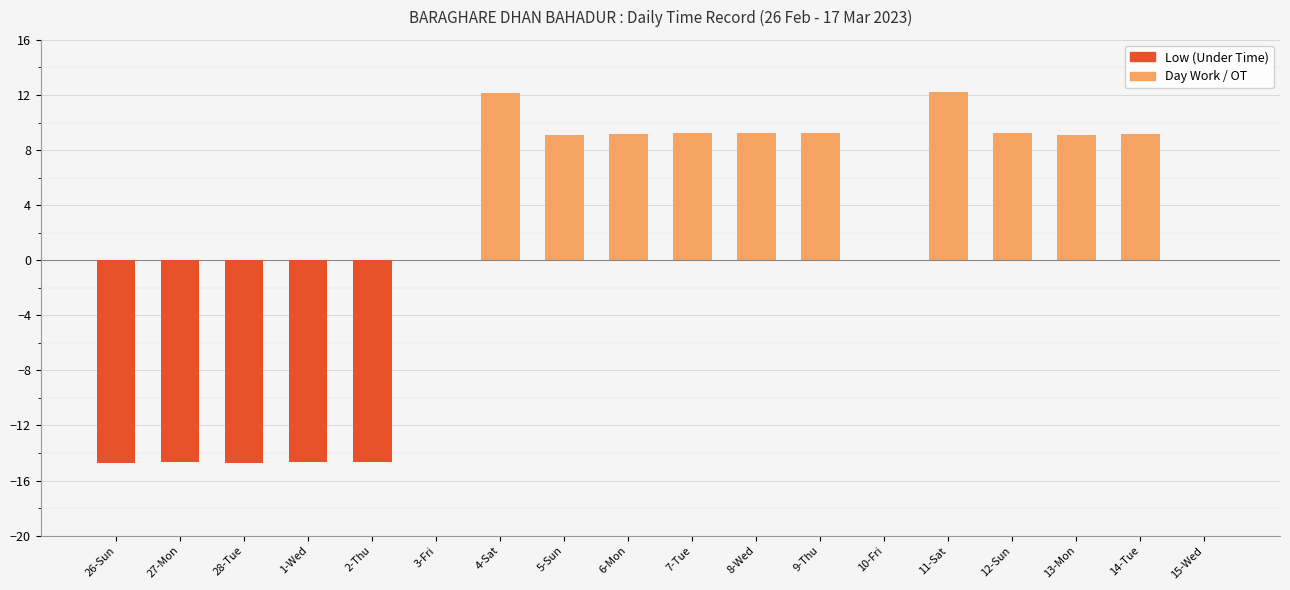

Reading left to right, transcribe all the data shown in this chart.

Low (Under Time): 26-Sun=-14.7	27-Mon=-14.7	28-Tue=-14.7	1-Wed=-14.7	2-Thu=-14.6	3-Fri=0.0	4-Sat=0.0	5-Sun=0.0	6-Mon=0.0	7-Tue=0.0	8-Wed=0.0	9-Thu=0.0	10-Fri=0.0	11-Sat=0.0	12-Sun=0.0	13-Mon=0.0	14-Tue=0.0	15-Wed=0.0
Day Work / OT: 26-Sun=0.0	27-Mon=0.0	28-Tue=0.0	1-Wed=0.0	2-Thu=0.0	3-Fri=0.0	4-Sat=12.1	5-Sun=9.1	6-Mon=9.2	7-Tue=9.3	8-Wed=9.2	9-Thu=9.2	10-Fri=0.0	11-Sat=12.2	12-Sun=9.2	13-Mon=9.1	14-Tue=9.2	15-Wed=0.0